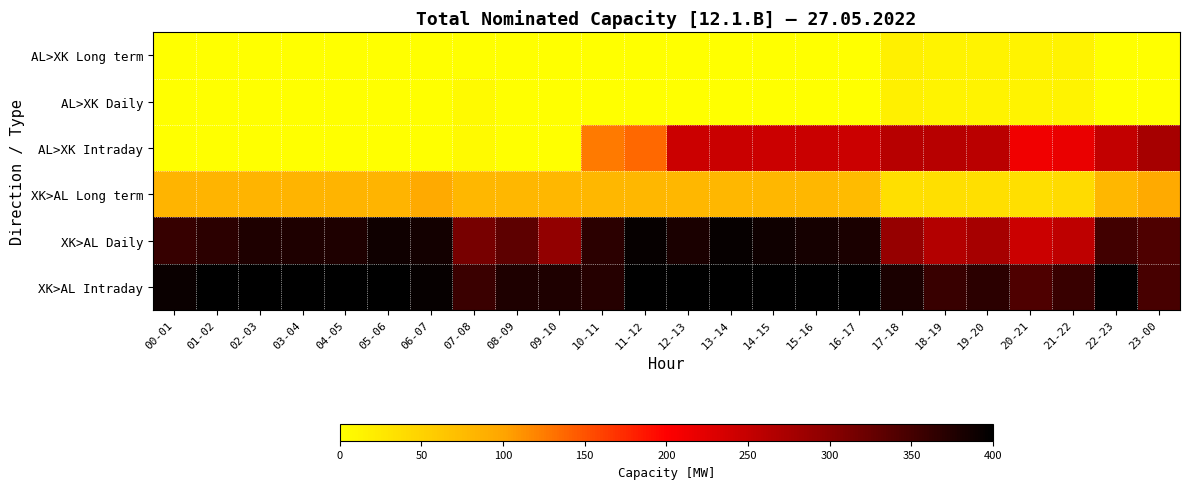

Which series has the largest range (max minus min)?

AL>XK Intraday